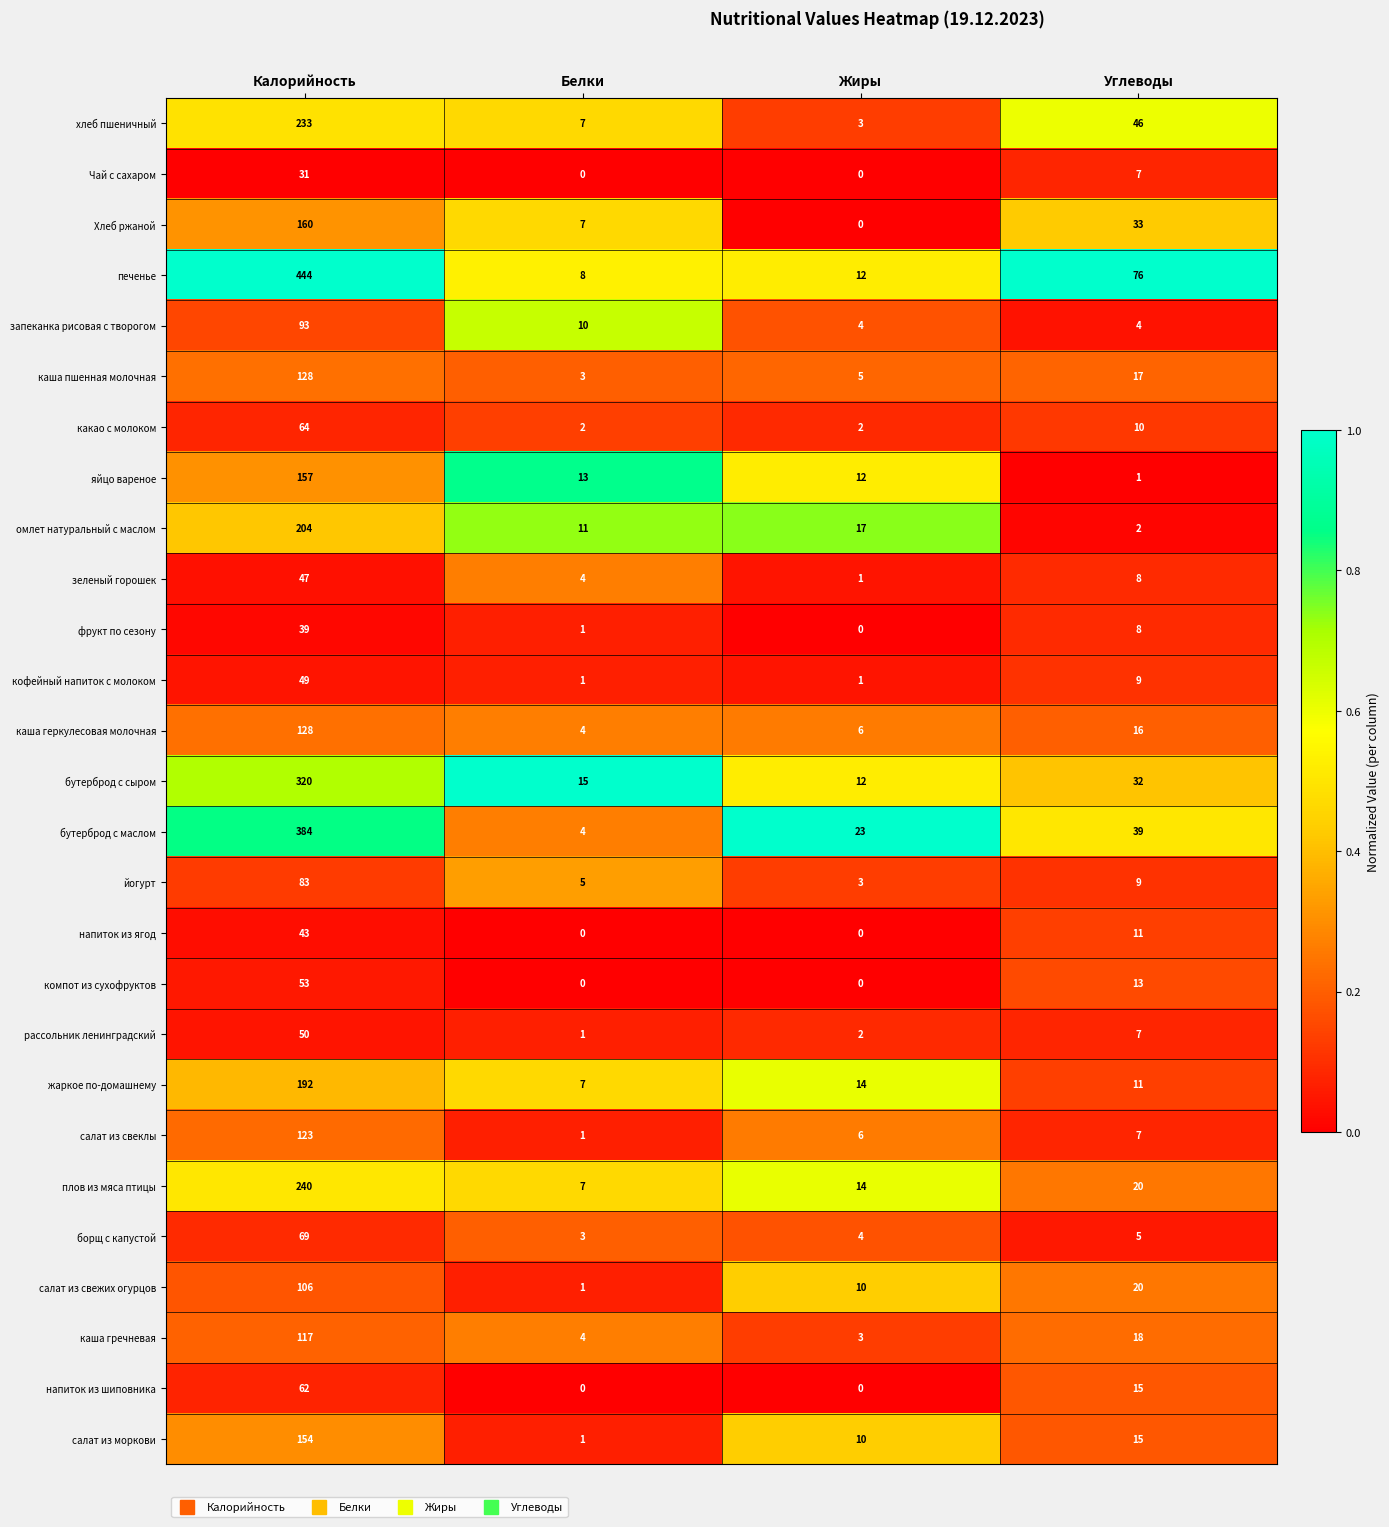

What is the sum of the Хлеб ржаной values at Белки and Жиры?

7